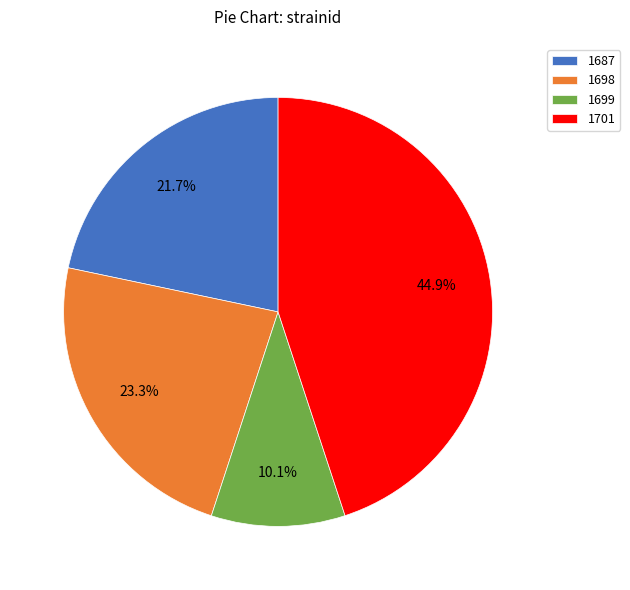

What is the ratio of the value at 1701 to the value at 1698?

1.9